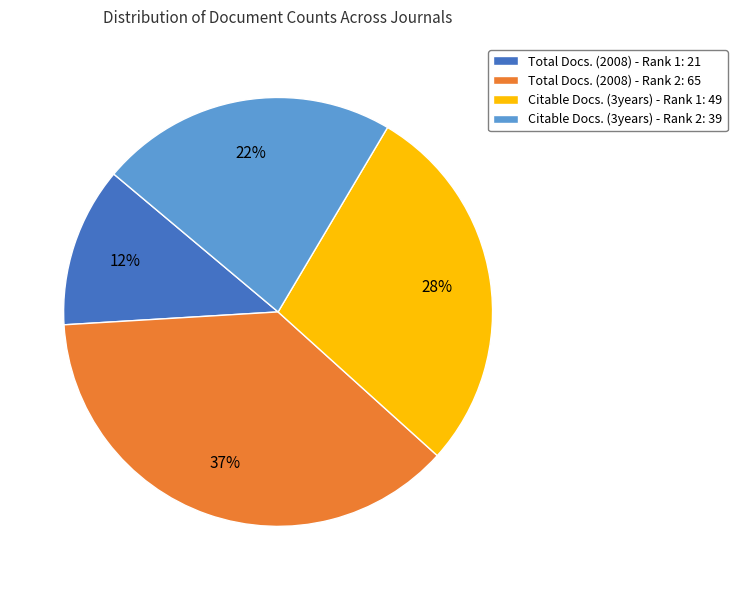

Rank the categories by value from lowest to highest.

Total Docs. (2008) - Rank 1: 21, Citable Docs. (3years) - Rank 2: 39, Citable Docs. (3years) - Rank 1: 49, Total Docs. (2008) - Rank 2: 65